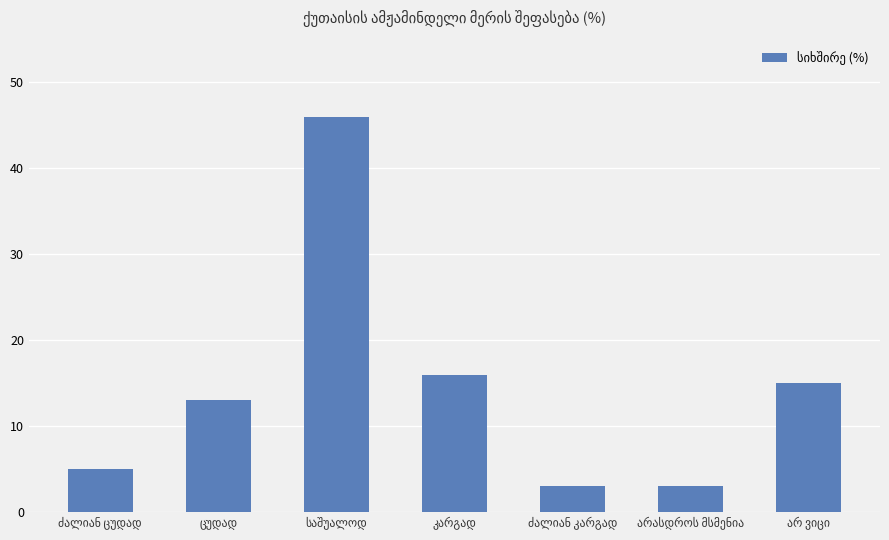

What is the minimum value shown in the chart?

3